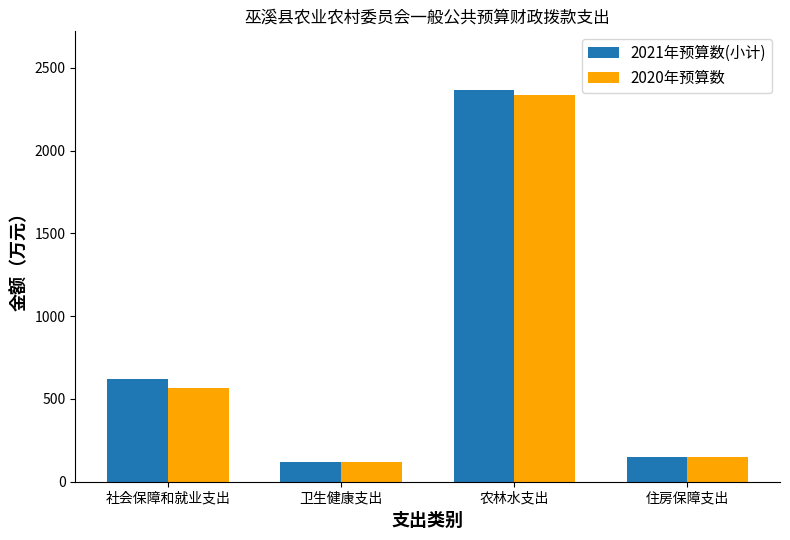

What is the difference between the 2020年预算数 values at 农林水支出 and 社会保障和就业支出?

1773.7